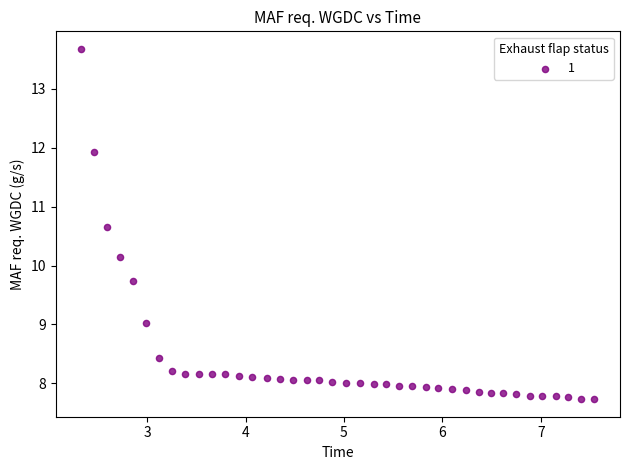

What is the range of X values (max minus min)?

5.2